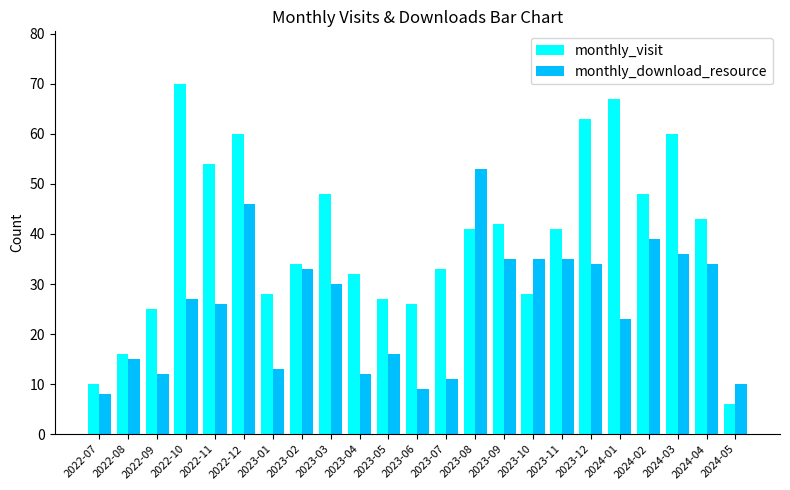

What value does the monthly_download_resource series have at 2022-12, to the nearest 10?

50